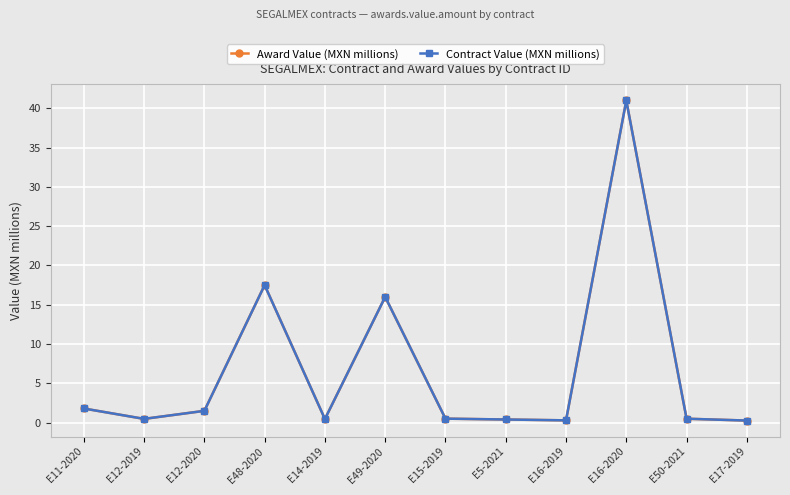

Does the chart have visible grid lines?

Yes